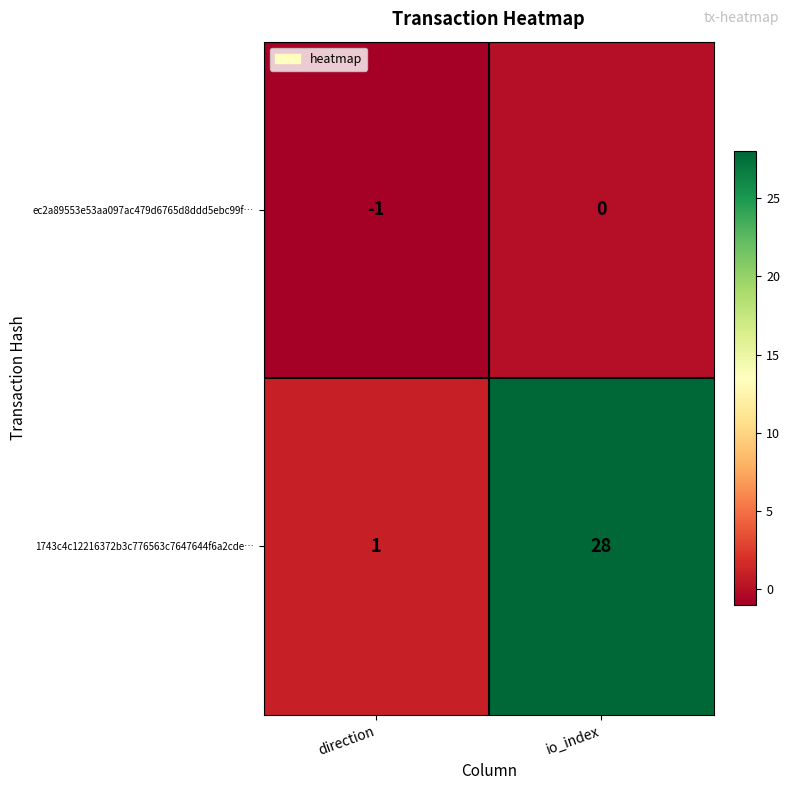

What is the difference between the 1743c4c12216372b3c776563c7647644f6a2cde… values at direction and io_index?

27